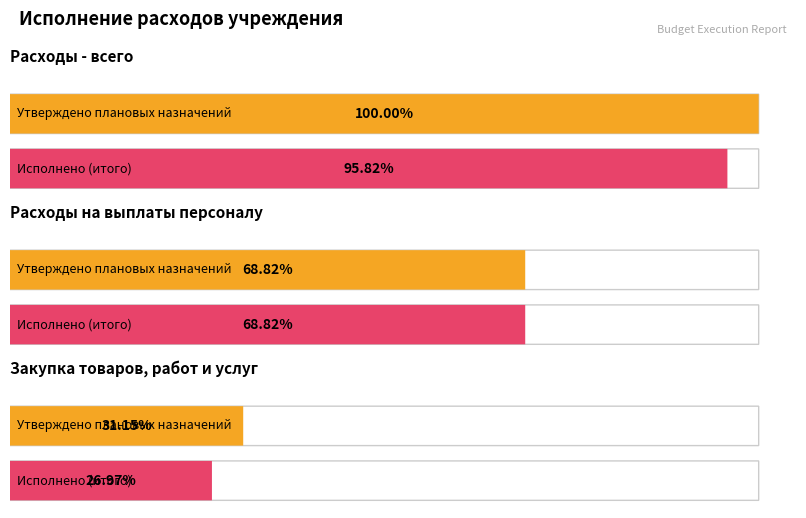

Where is Утверждено плановых назначений nearest to the value 2460395?

Расходы на выплаты персоналу